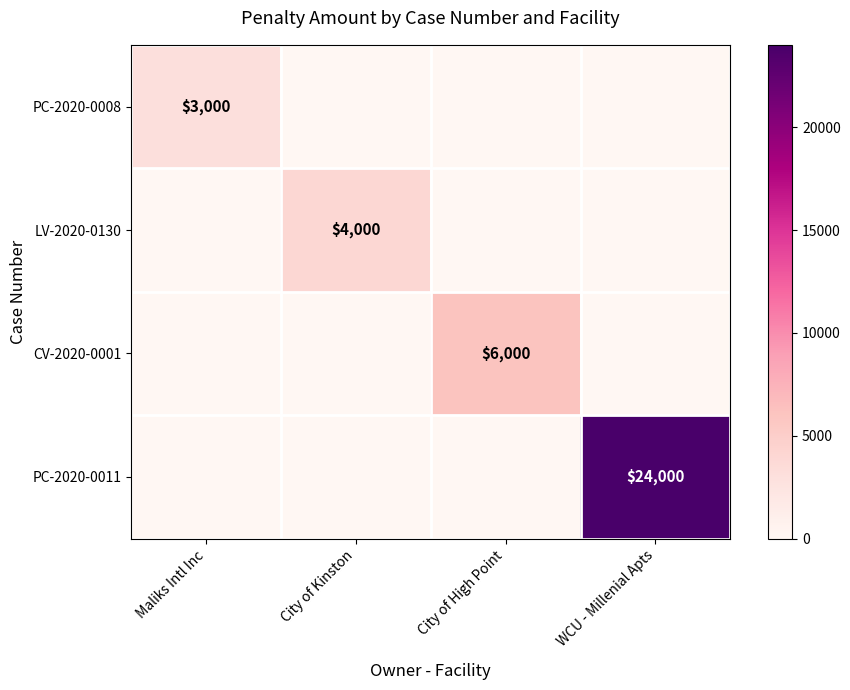

What is the total value across all series at City of High Point?

6000